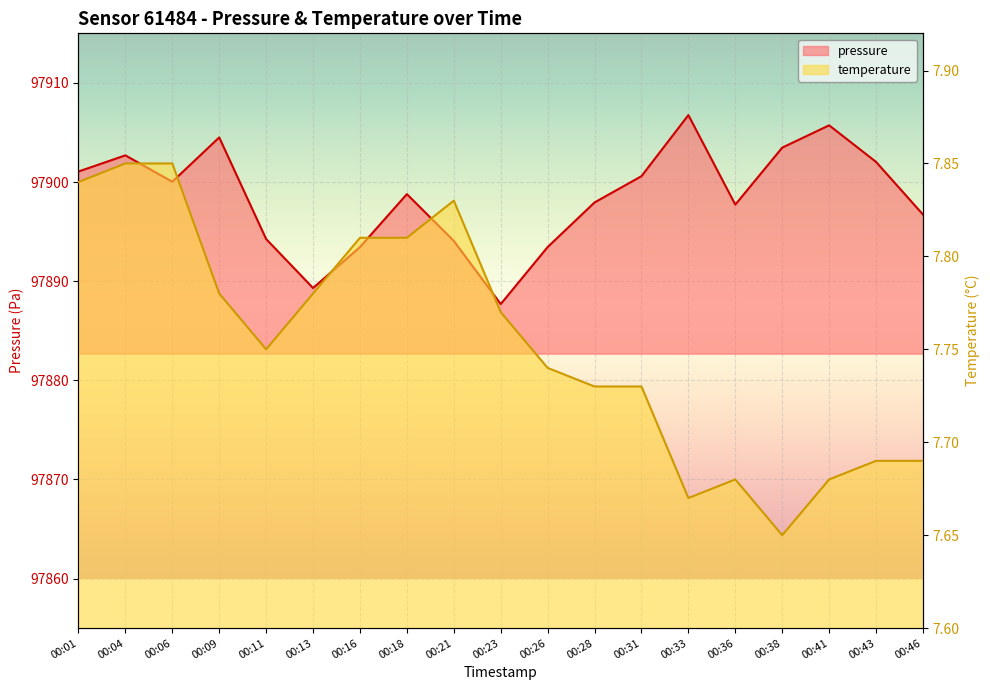

What is the maximum value shown in the chart?

97906.8